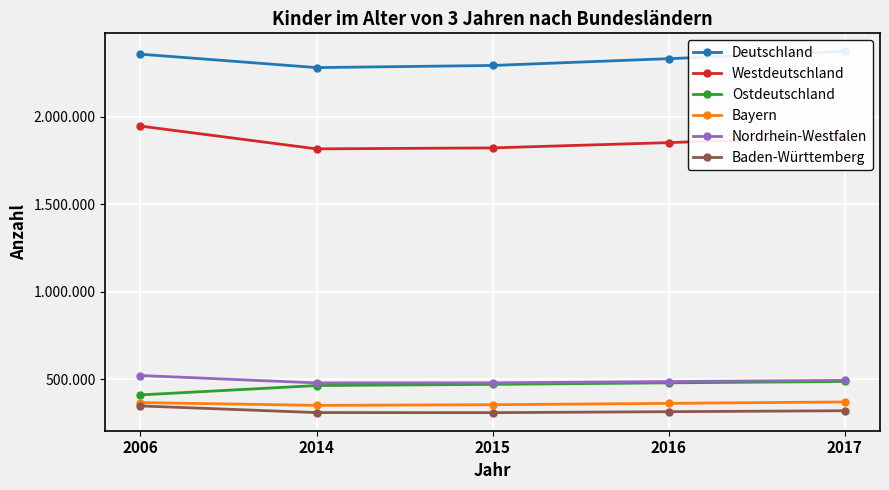

What is the highest value of the Bayern series?

370849